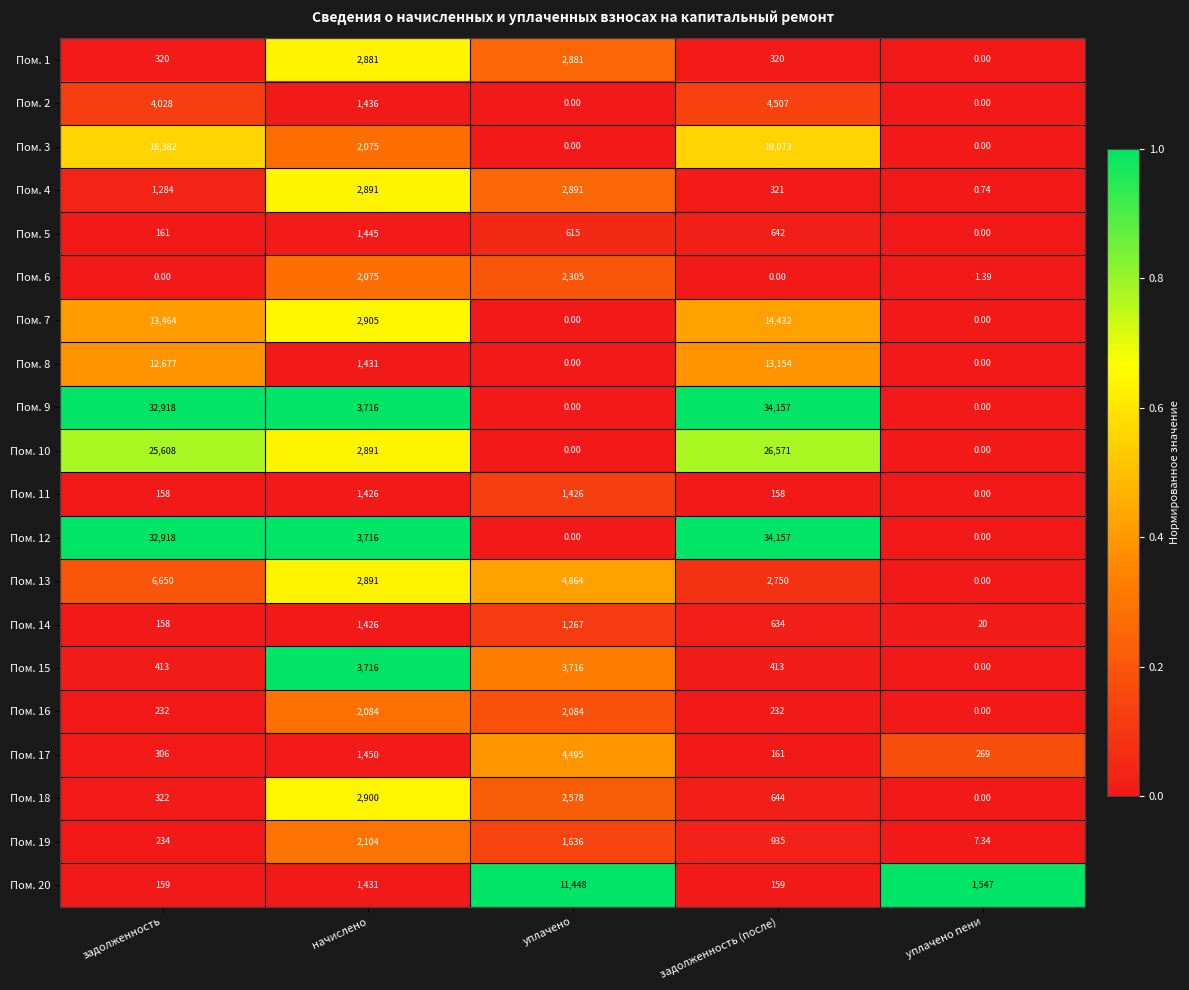

At which label is Пом. 14 closest to 723?

задолженность (после)